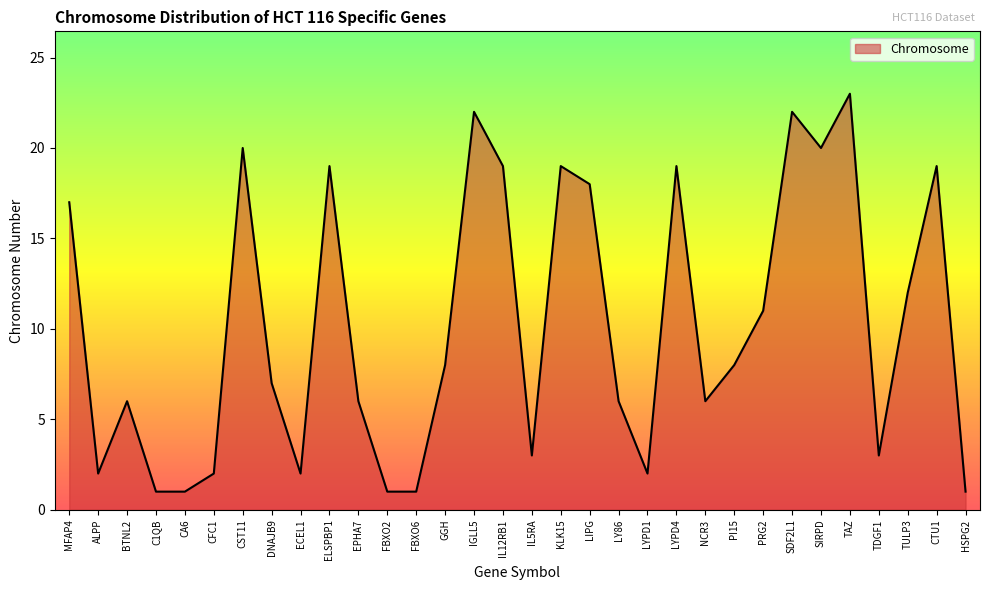

Is it true that the value at EPHA7 is 3?

False